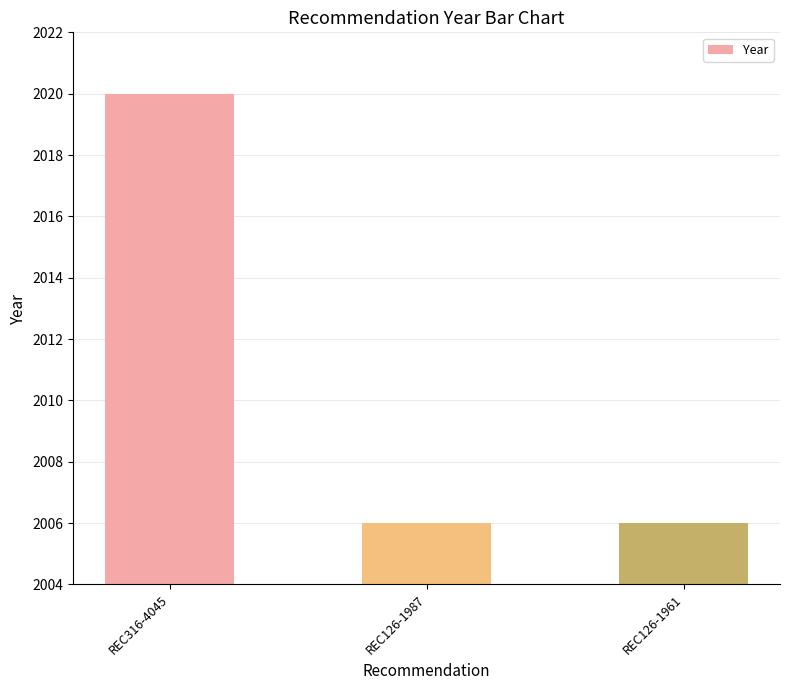

The value at REC126-1987 is 3032. True or false?

False